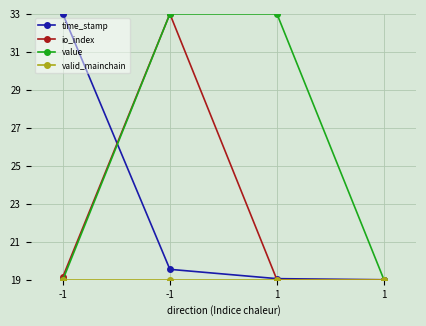

Rank the series at -1 from highest to lowest value.

time_stamp, io_index, value, valid_mainchain